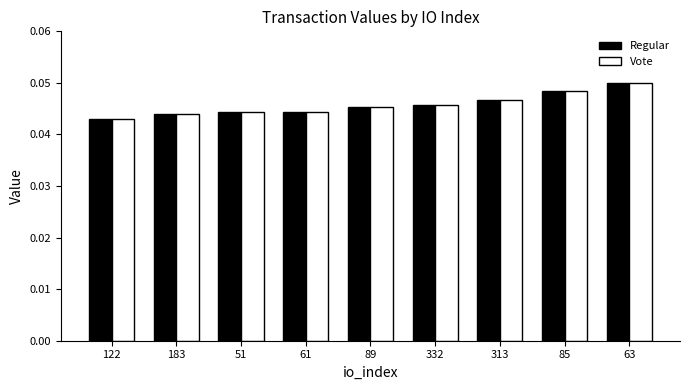

At how many categories does at least one series exceed 0?

9